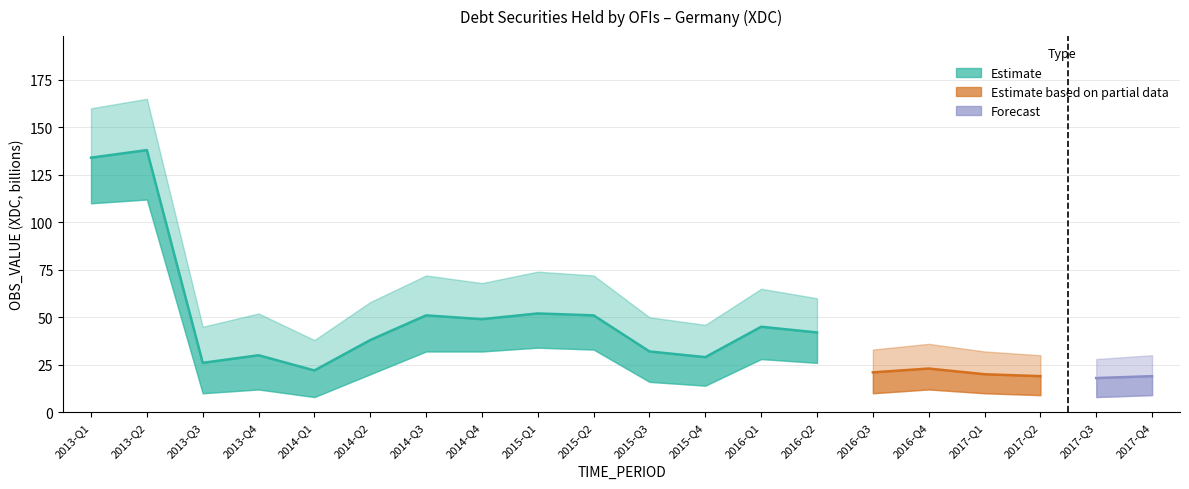

True or false: the data has more than 0 interior local peaks.

True